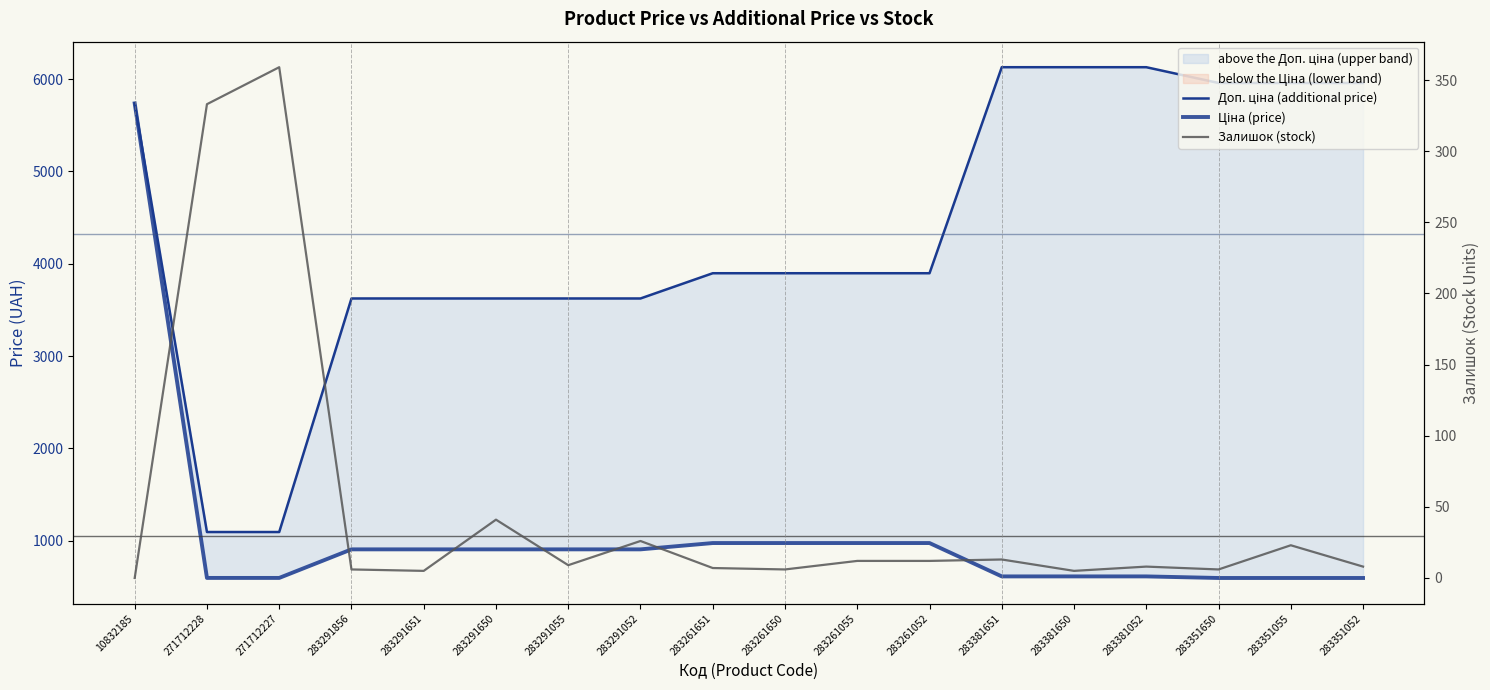

What is the value of the Доп. ціна (additional price) point at the 14th from the left?

6128.5